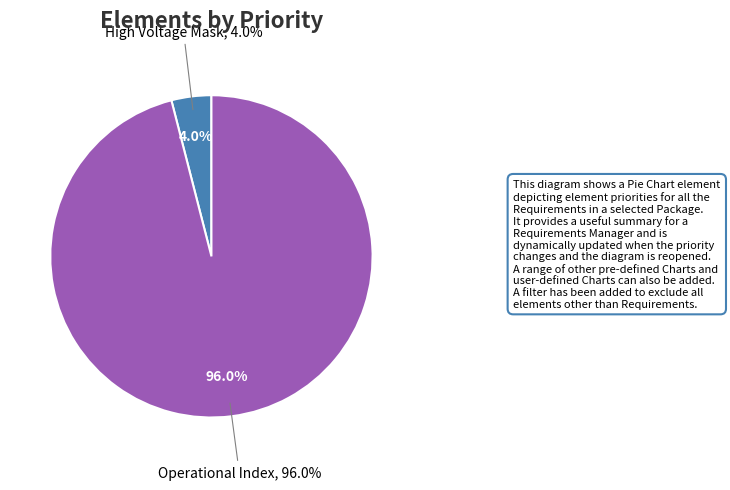

How much of the chart is everything except Shadow Mask?

100.0%